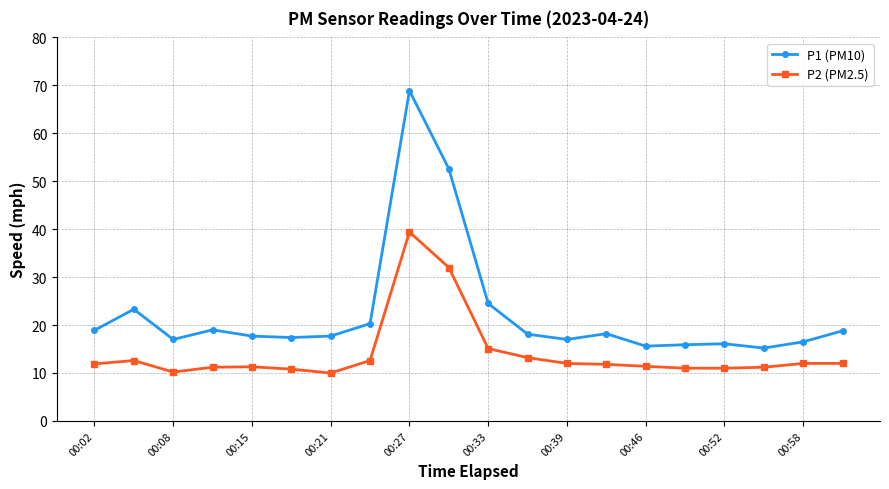

True or false: P1 (PM10) and P2 (PM2.5) intersect in this chart.

False